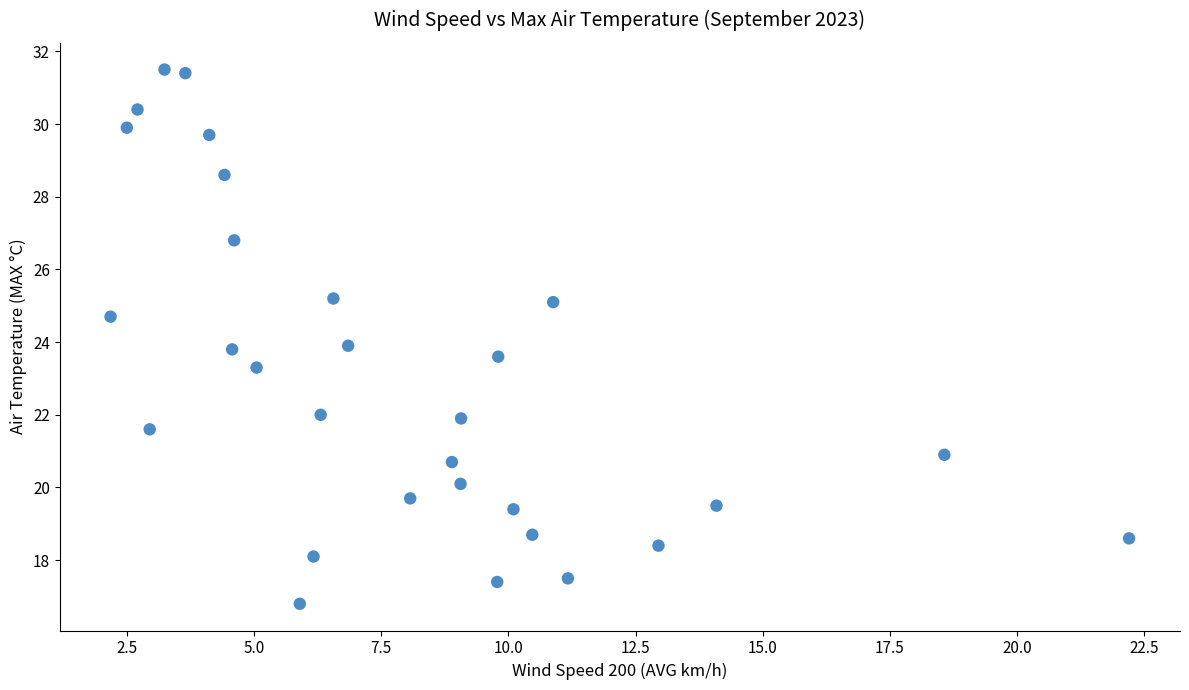

What is the range of X values (max minus min)?

20.0